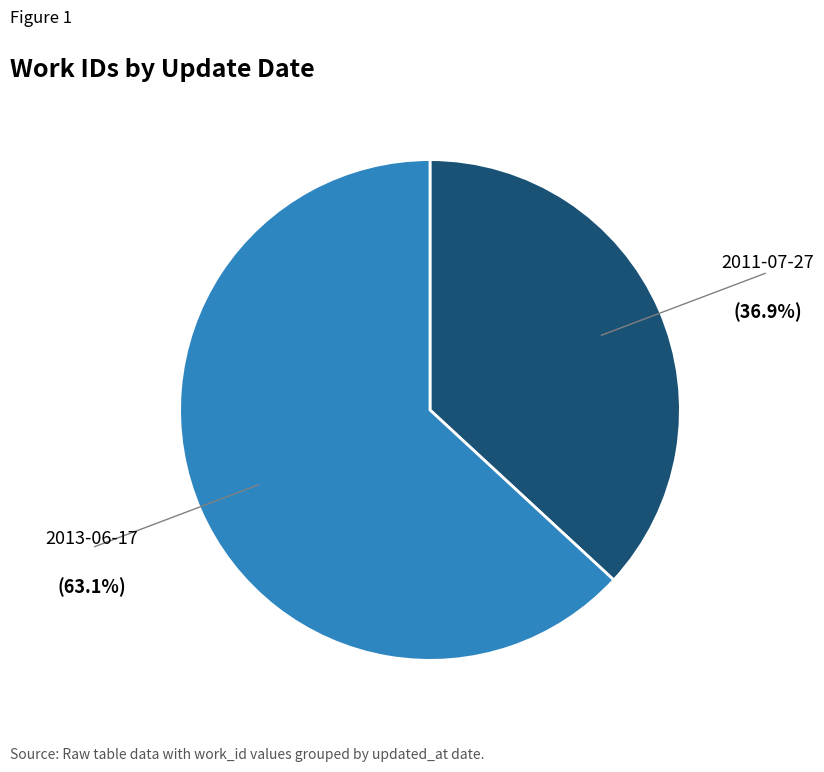

Is there any slice that represents more than half of the pie?

Yes